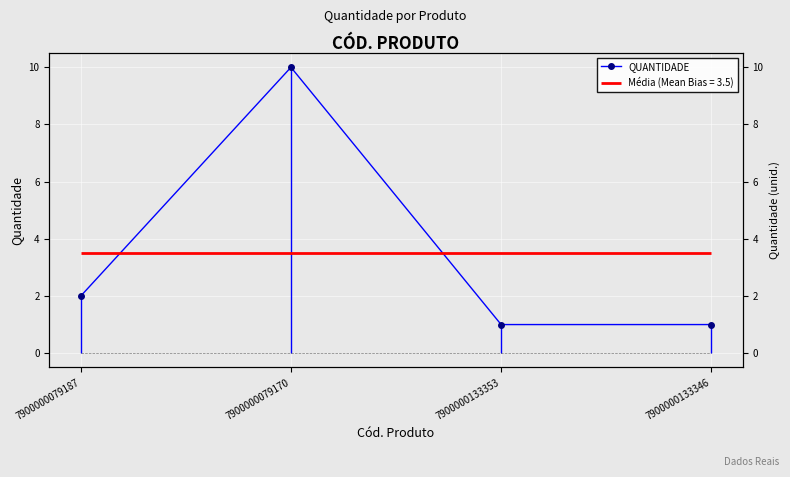

What is the smallest value displayed?

1